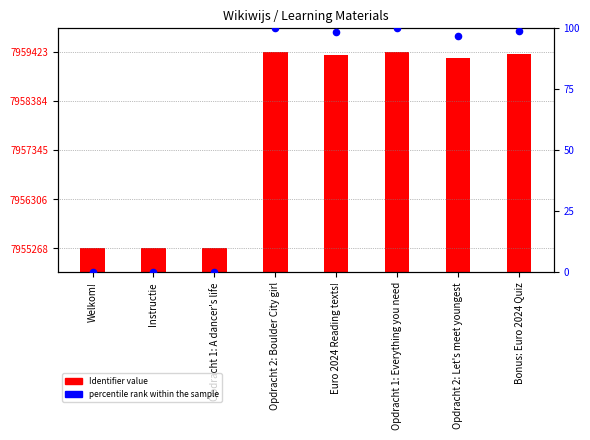

At which category is the sum across all series the highest?

Opdracht 2: Boulder City girl